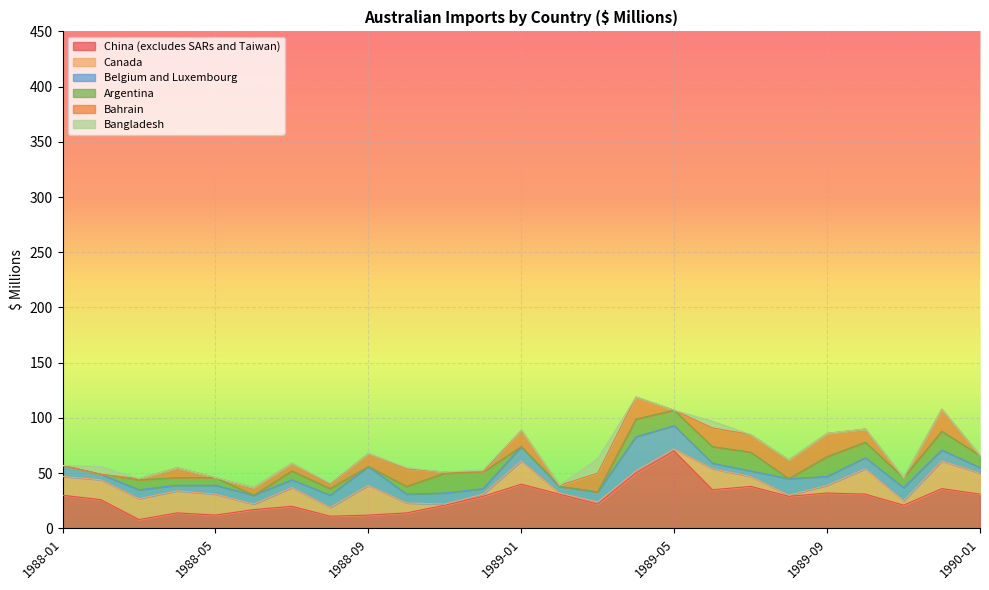

In Canada, how many points are higher than both neighbors (excluding endpoints)?

7